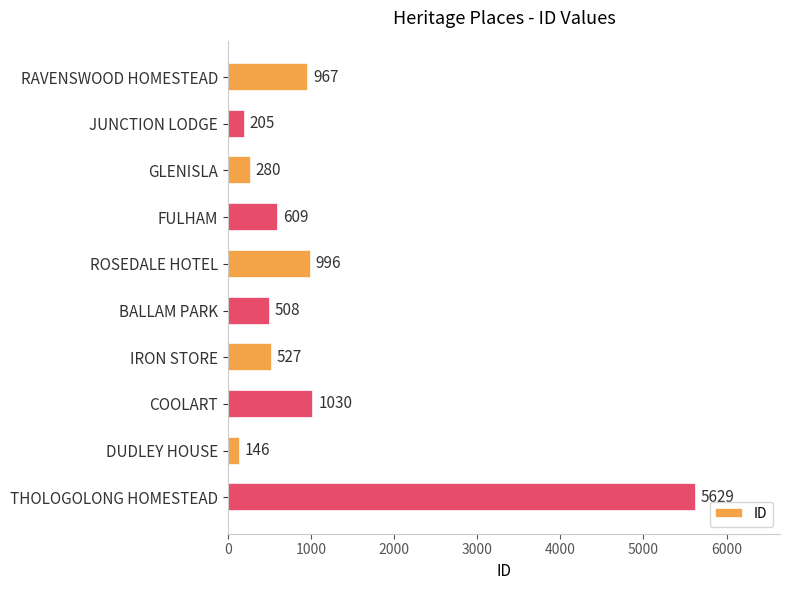

Reading top to bottom, extract all data points from this chart.

967	205	280	609	996	508	527	1030	146	5629